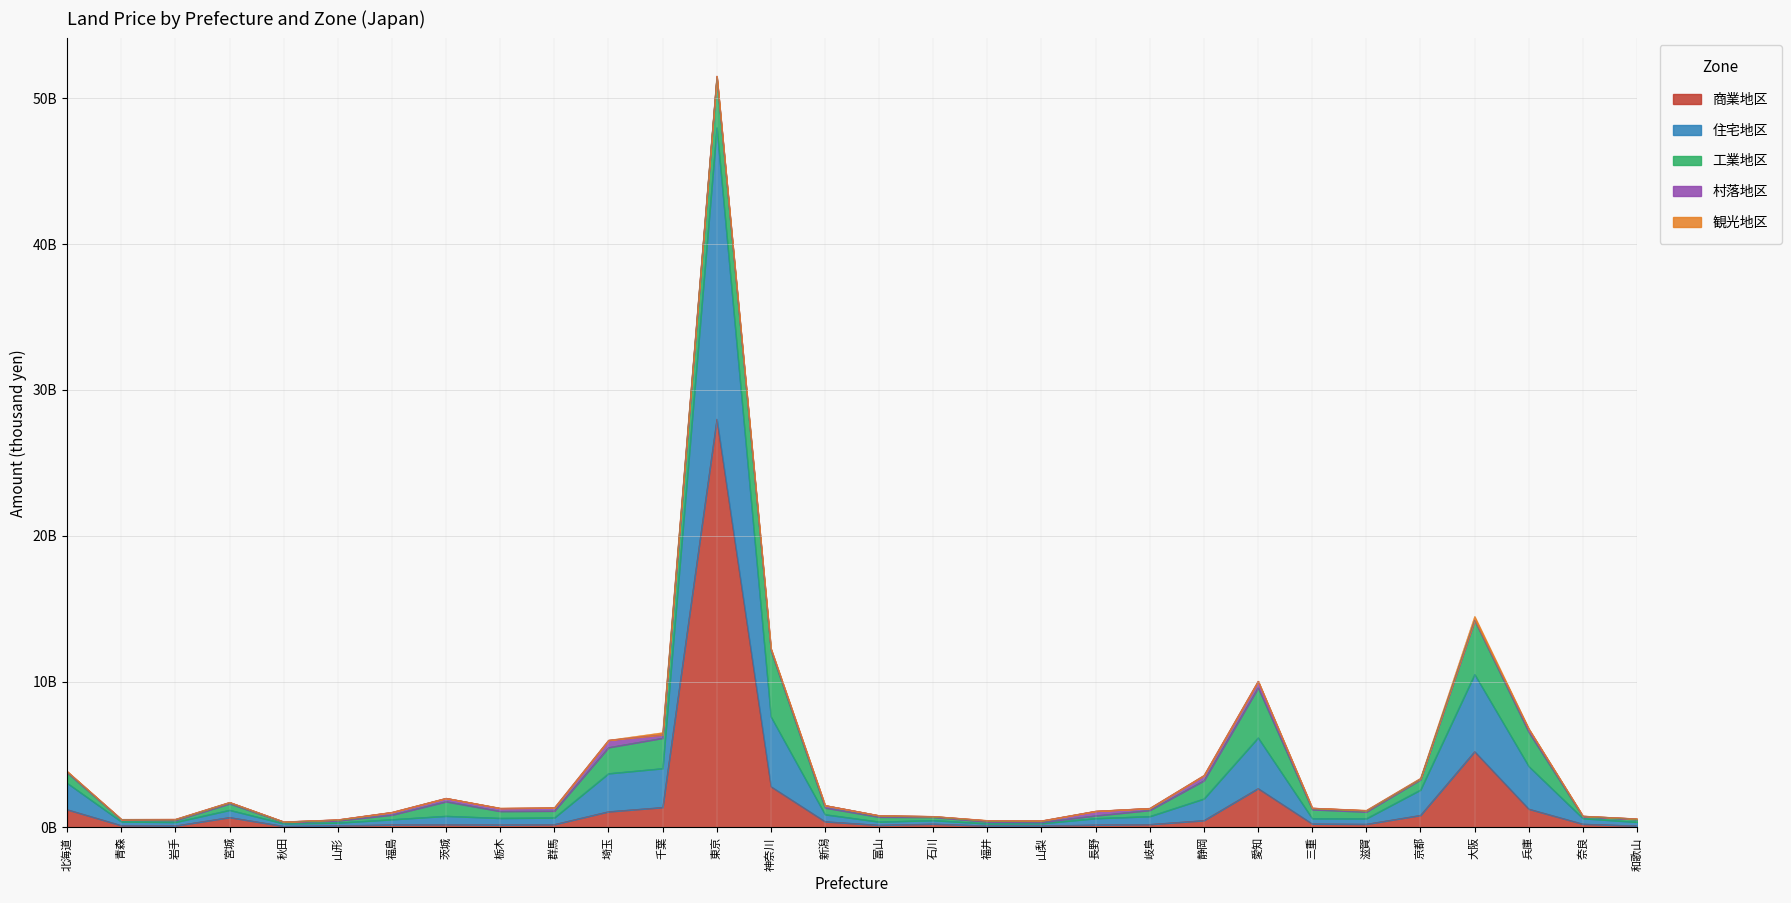

What position from the left is 新潟?

15